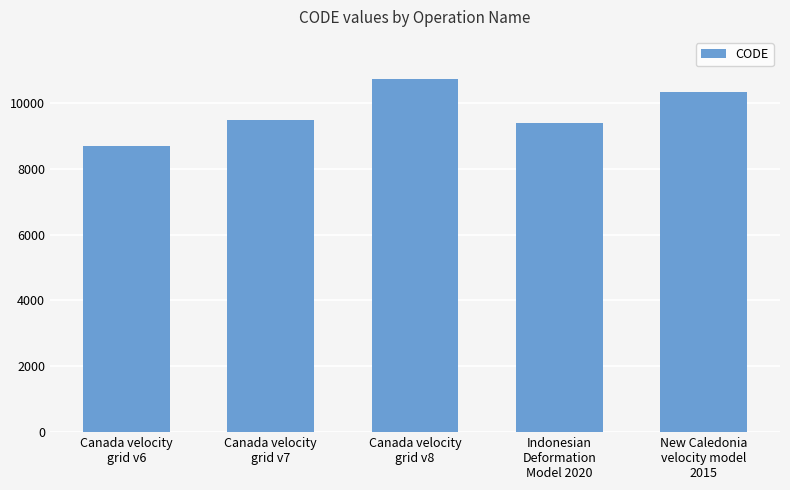

Rank the categories by value from lowest to highest.

Canada velocity
grid v6, Indonesian
Deformation
Model 2020, Canada velocity
grid v7, New Caledonia
velocity model
2015, Canada velocity
grid v8